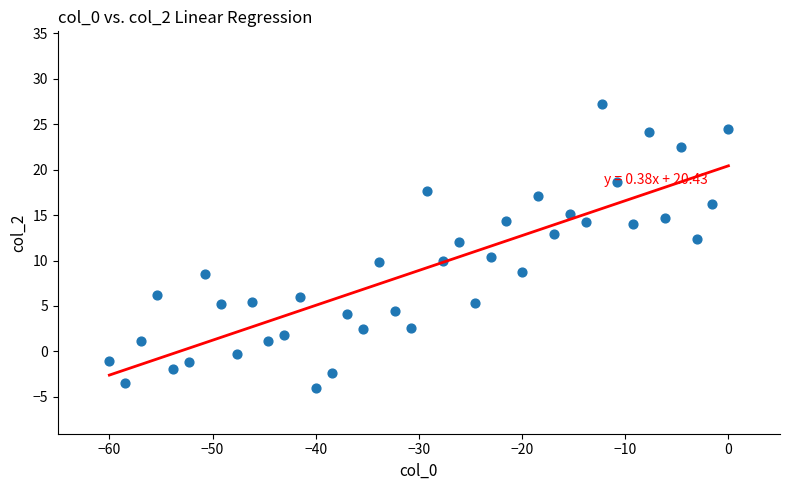

What is the range of X values (max minus min)?

60.0